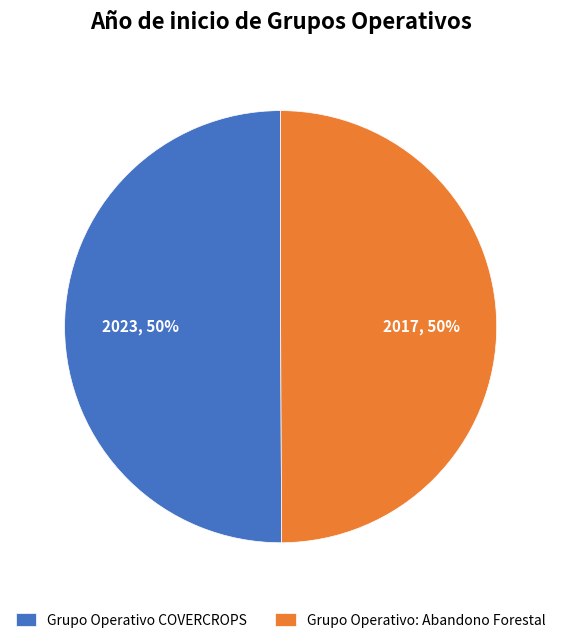

Is the sum of Grupo Operativo: Abandono Forestal and Grupo Operativo COVERCROPS greater than half?

Yes